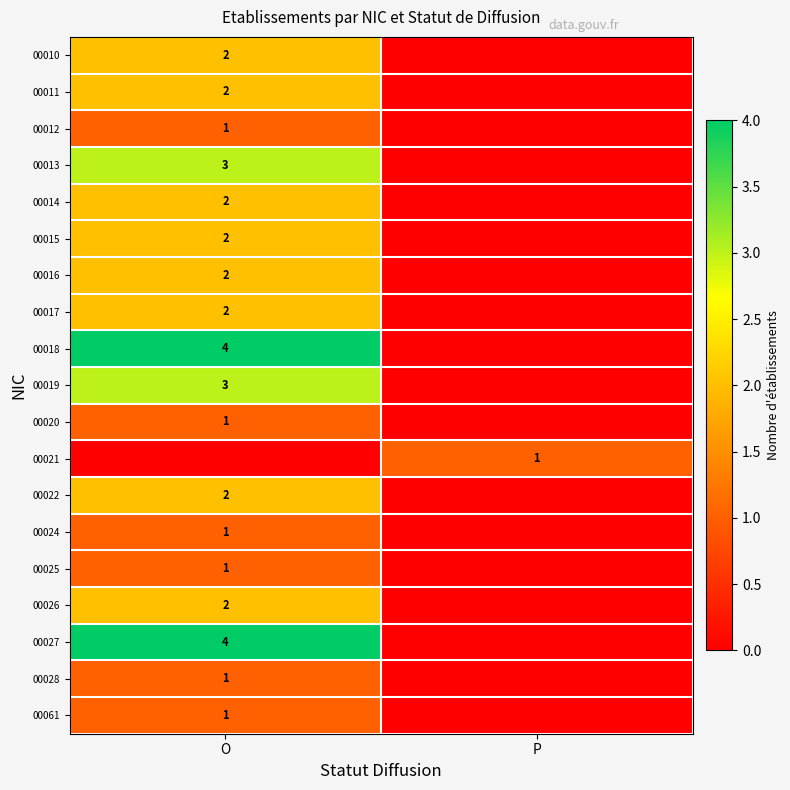

The 00018 series shows 6 at O. True or false?

False